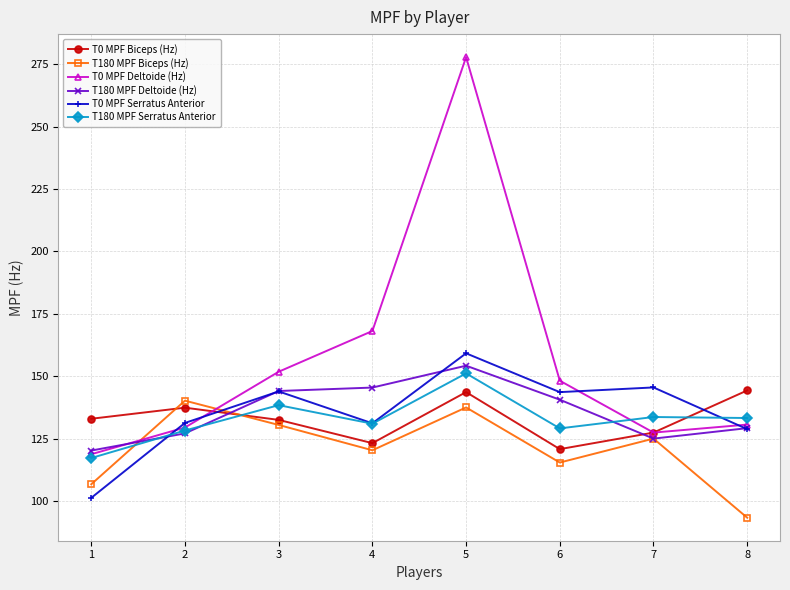

Where is the first local minimum for T180 MPF Biceps (Hz)?

4